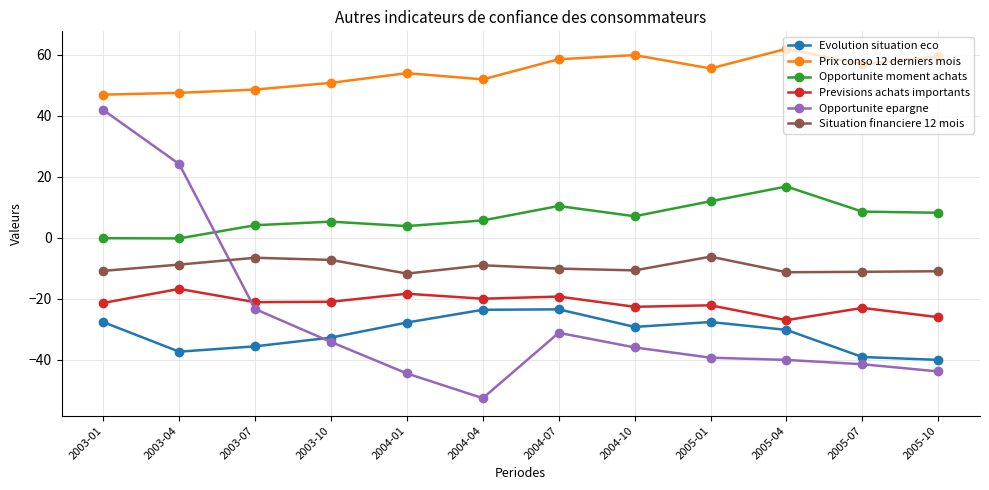

What is the sum of all Previsions achats importants values?

-258.5